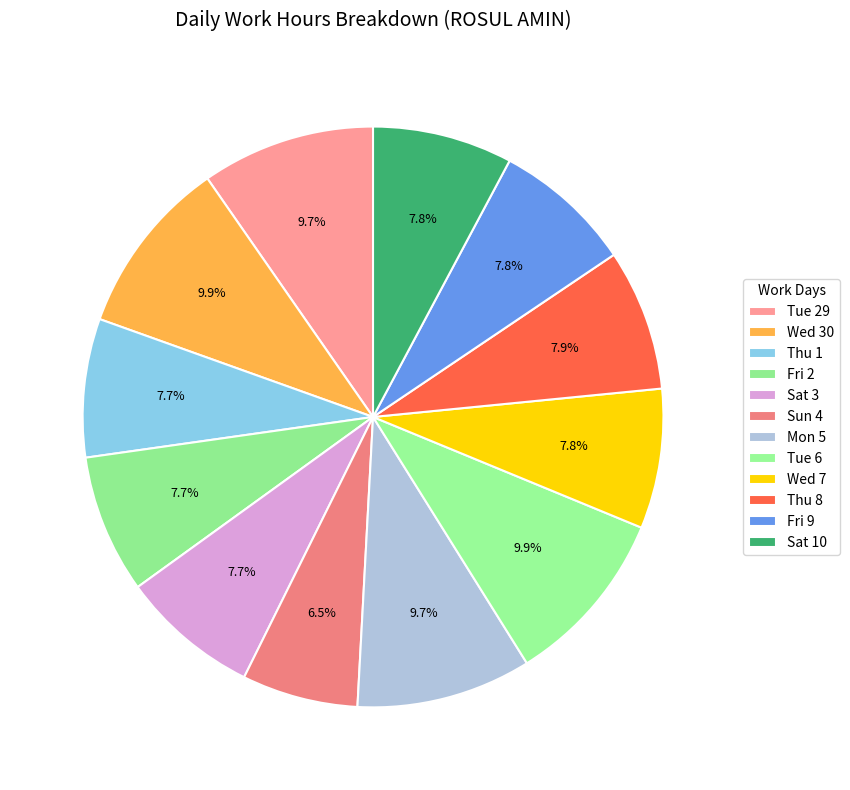

Rank the categories by value from highest to lowest.

Tue 6, Wed 30, Mon 5, Tue 29, Thu 8, Sat 10, Wed 7, Fri 9, Fri 2, Sat 3, Thu 1, Sun 4